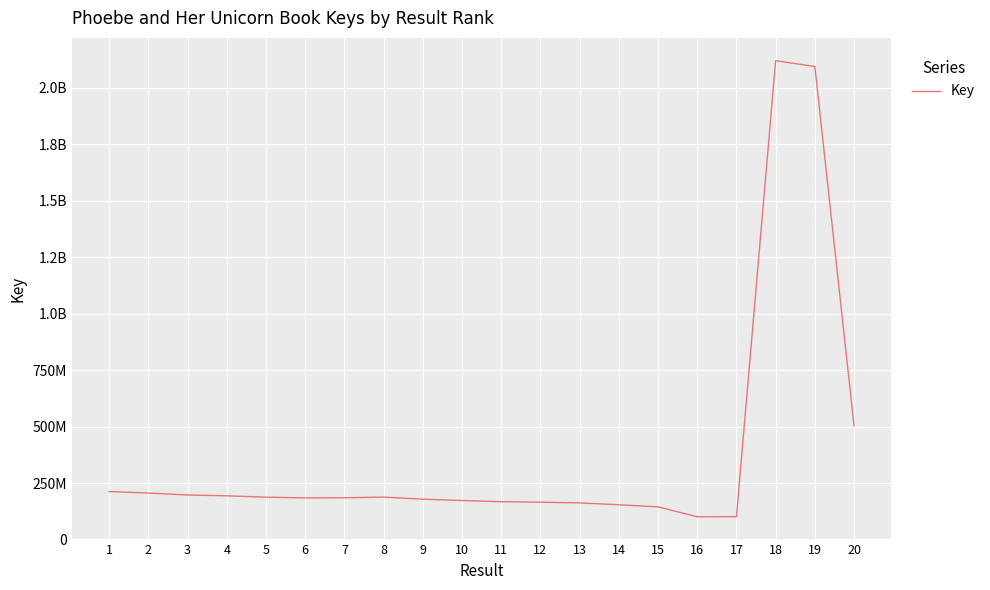

Does the chart have visible grid lines?

Yes